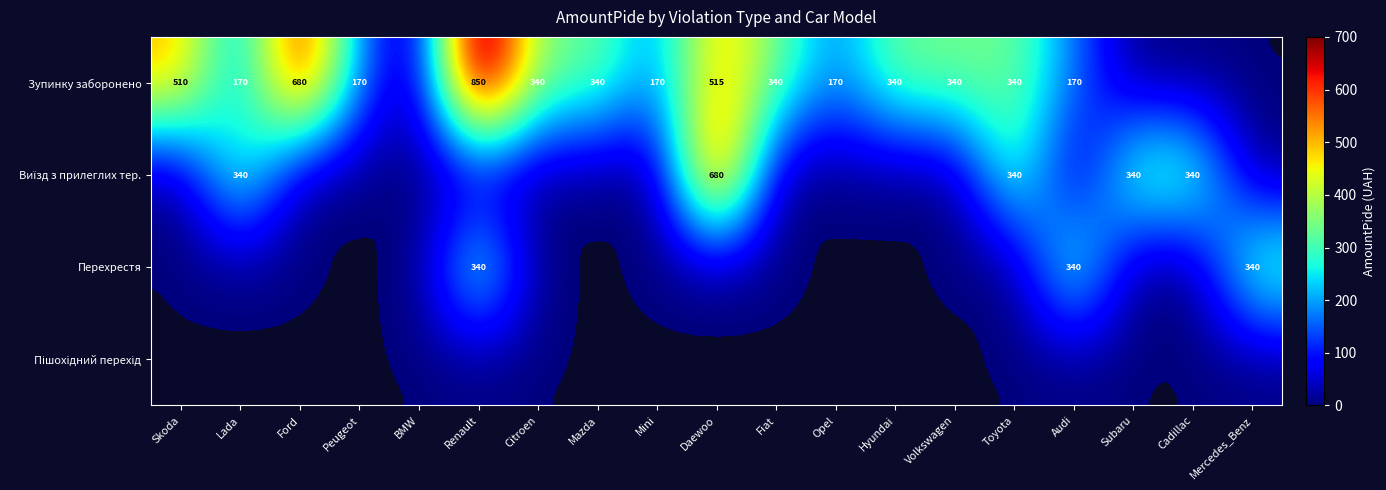

The Зупинку заборонено series shows 871 at Skoda. True or false?

False